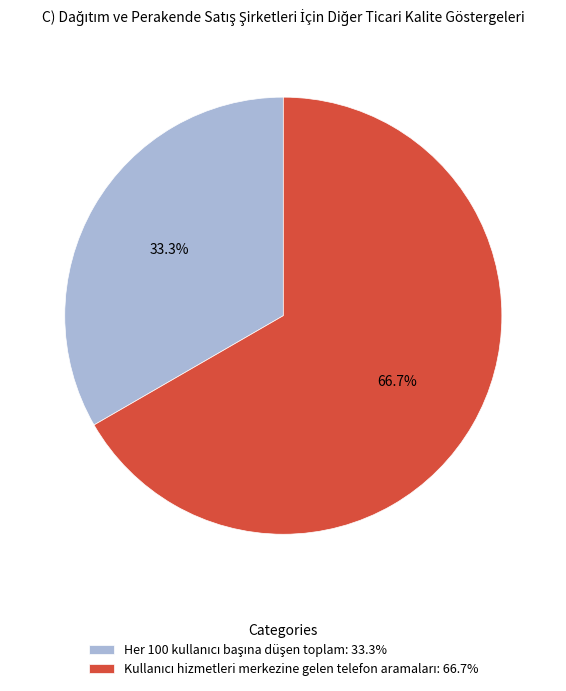

To the nearest percent, what is the difference between the largest and smallest slice percentages?

33%